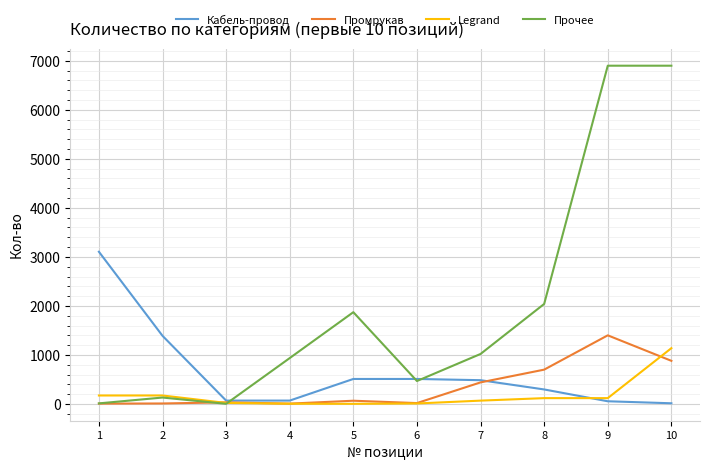

Which series has the largest range (max minus min)?

Прочее